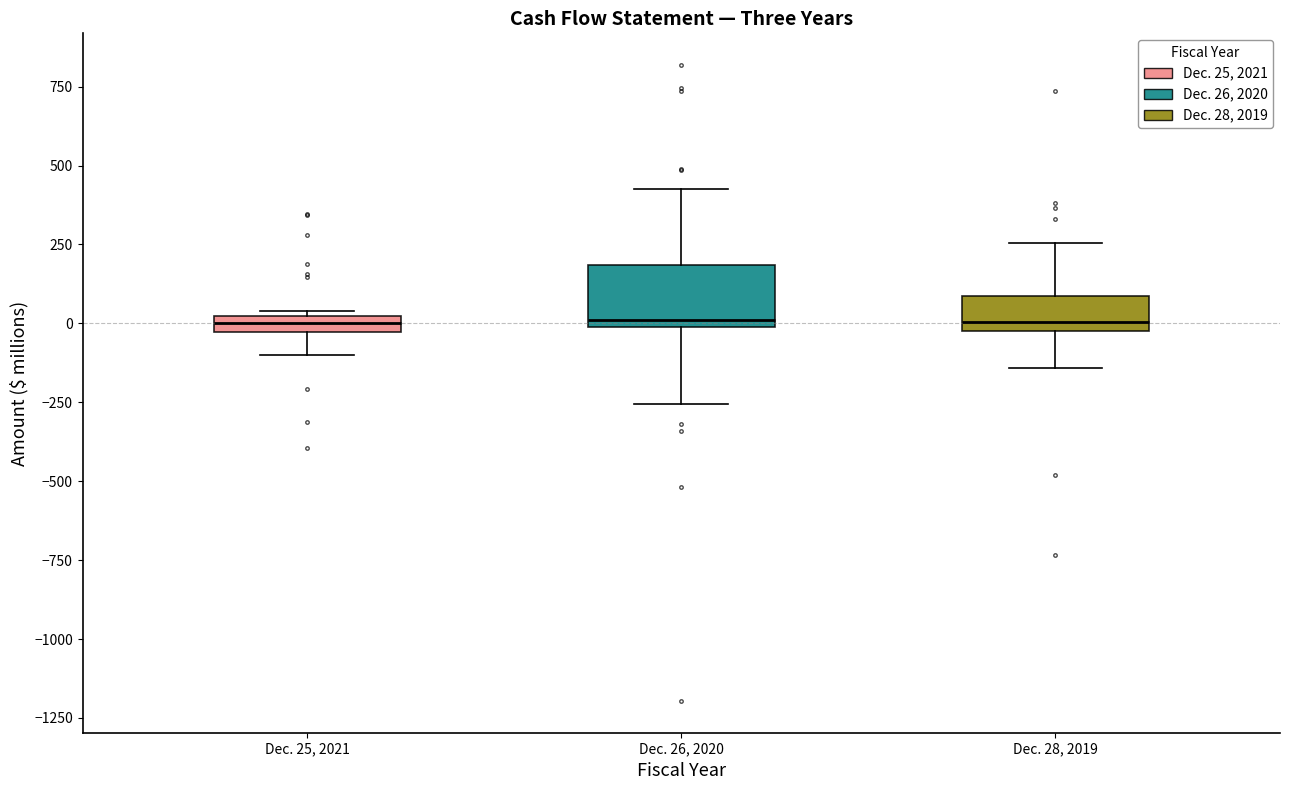

Where is the upper edge of the box for Dec. 25, 2021 on the y-axis? The values are not printed on the chart, so give them approximately, as read against the axis.

0